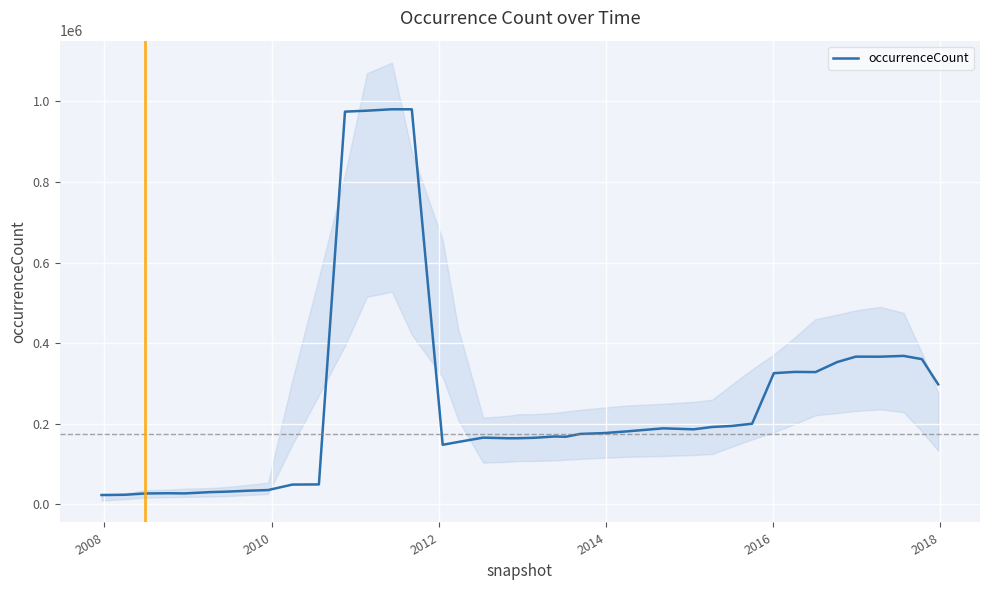

How many values are below 177029?

20